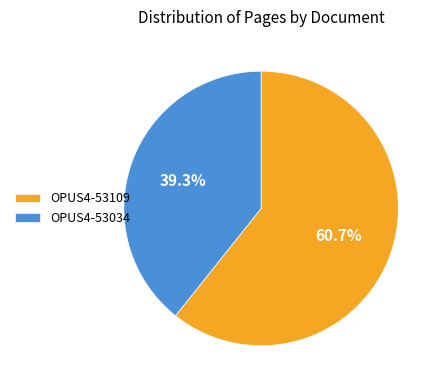

What is the majority slice?

OPUS4-53109